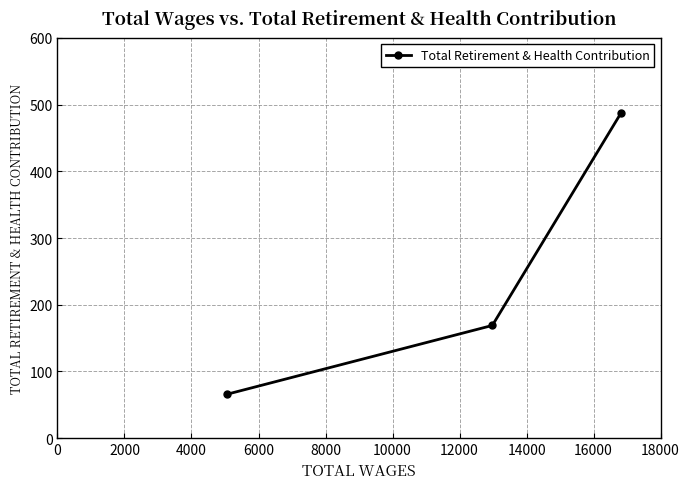

What is the value of the 2nd point from the left?

169